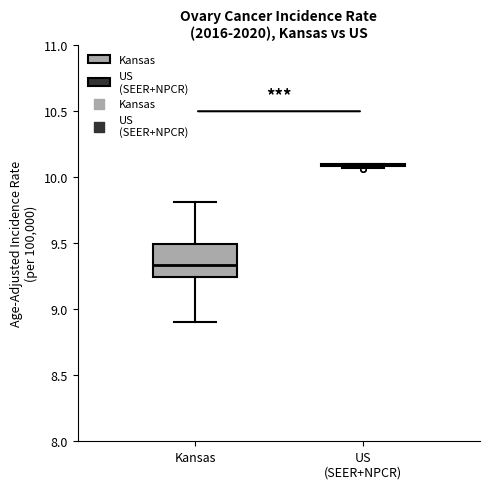

Reading left to right, read every box against the y-axis: the position of its median line, the range the box covers, and the ends of its whiskers. The values are not printed on the chart, so give them approximately, as read against the axis.

Kansas: median 9.35, box 9.25 to 9.50, whiskers 8.90 to 9.80
US (SEER+NPCR): box collapsed to a line at 10.10, whiskers 10.05 to 10.10